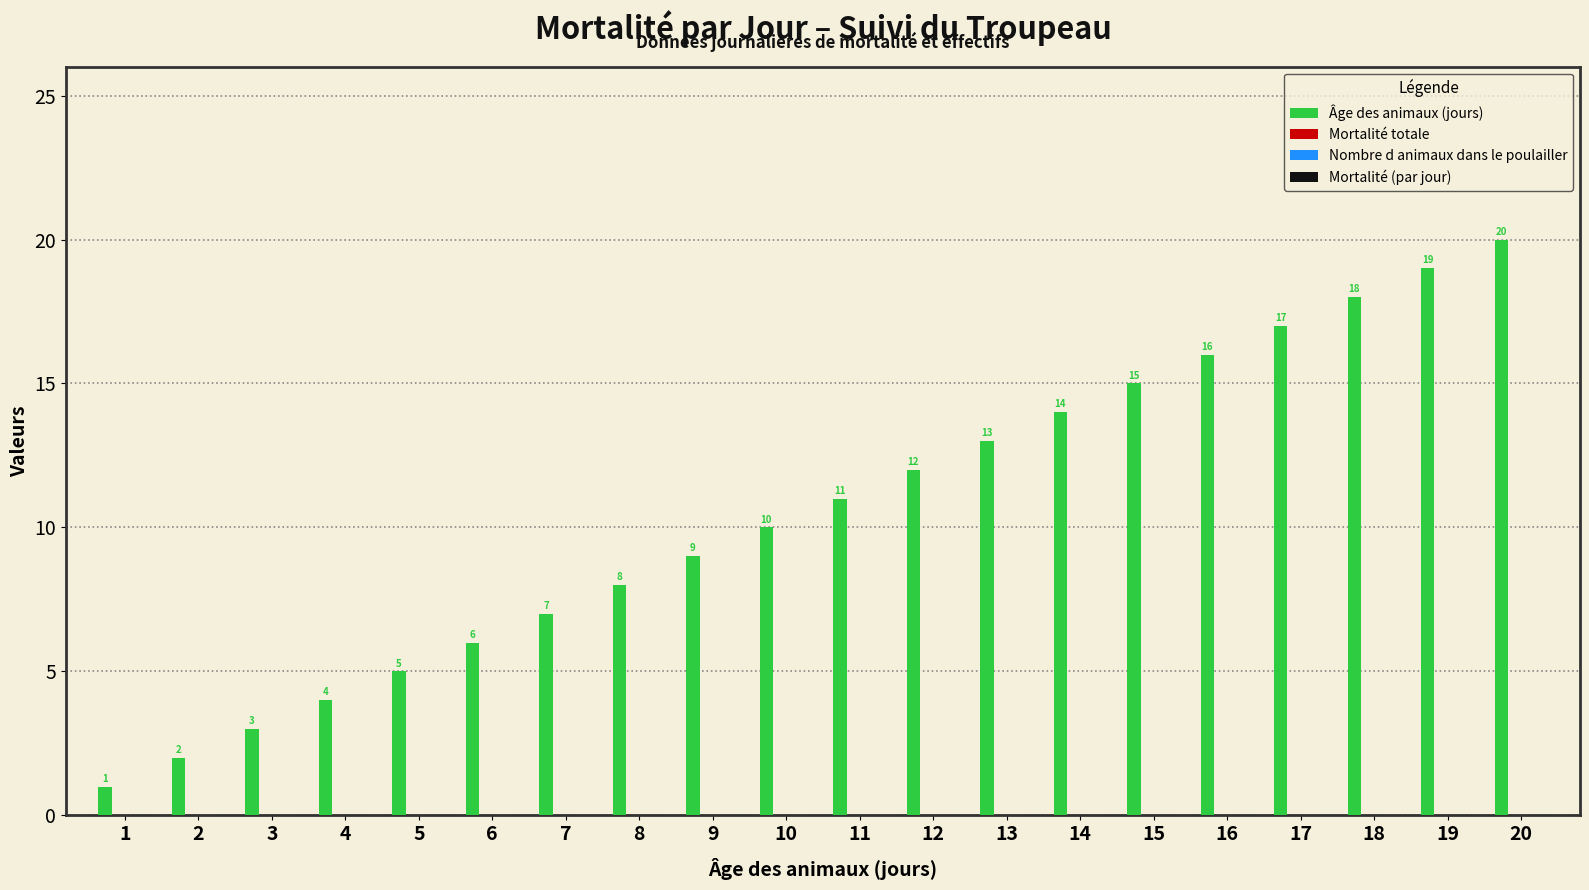

What is the sum of all values?

210